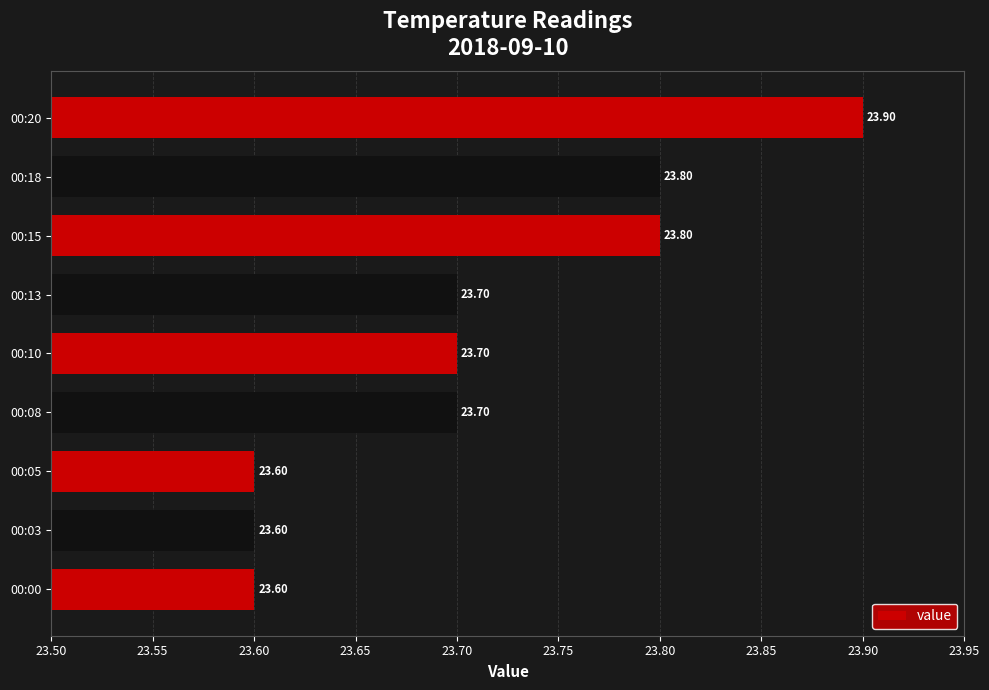

Approximately how many times larger is the value at 00:13 compared to 00:18?

1.0